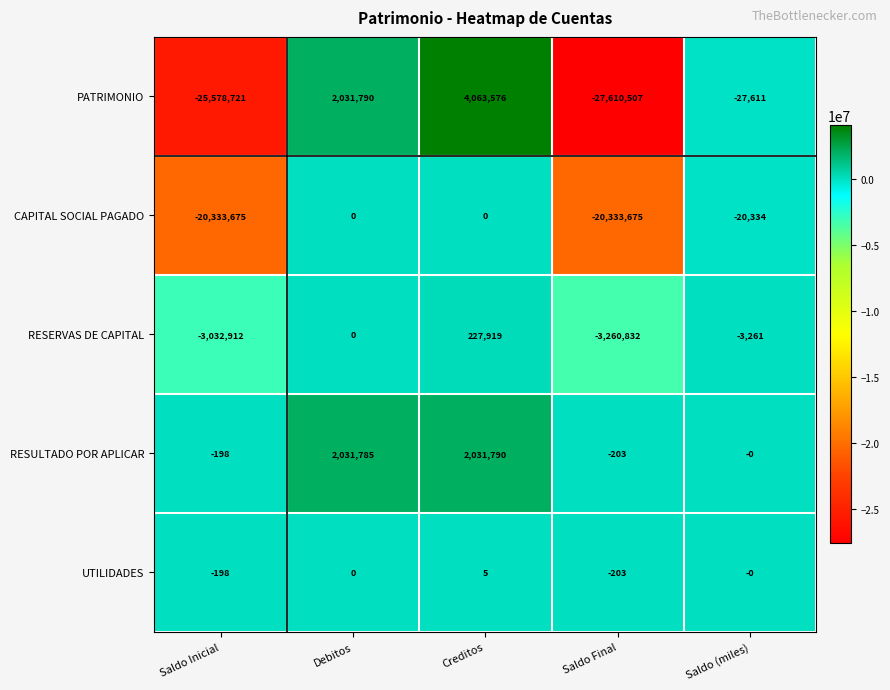

The PATRIMONIO series shows -6161 at Saldo (miles). True or false?

False